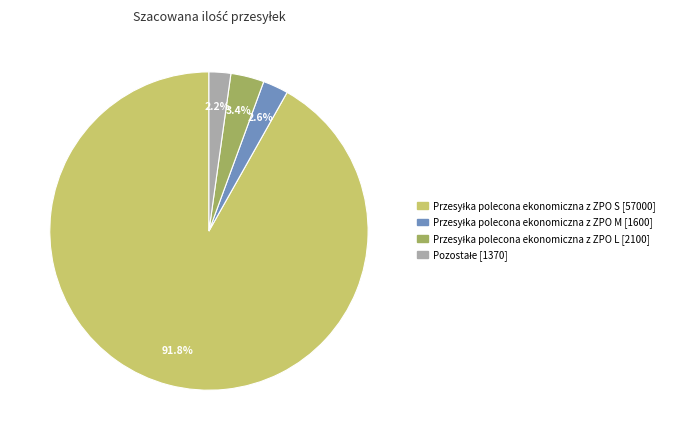

Does any single category account for the majority?

Yes